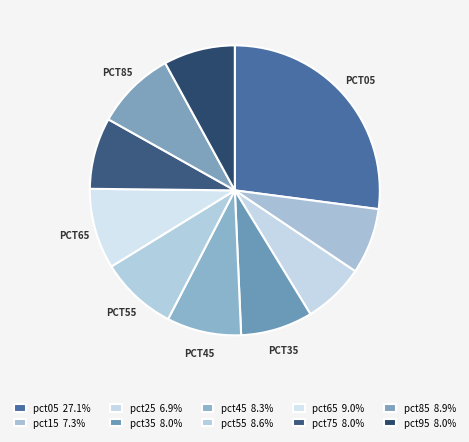

Which slice is the smallest?

pct25